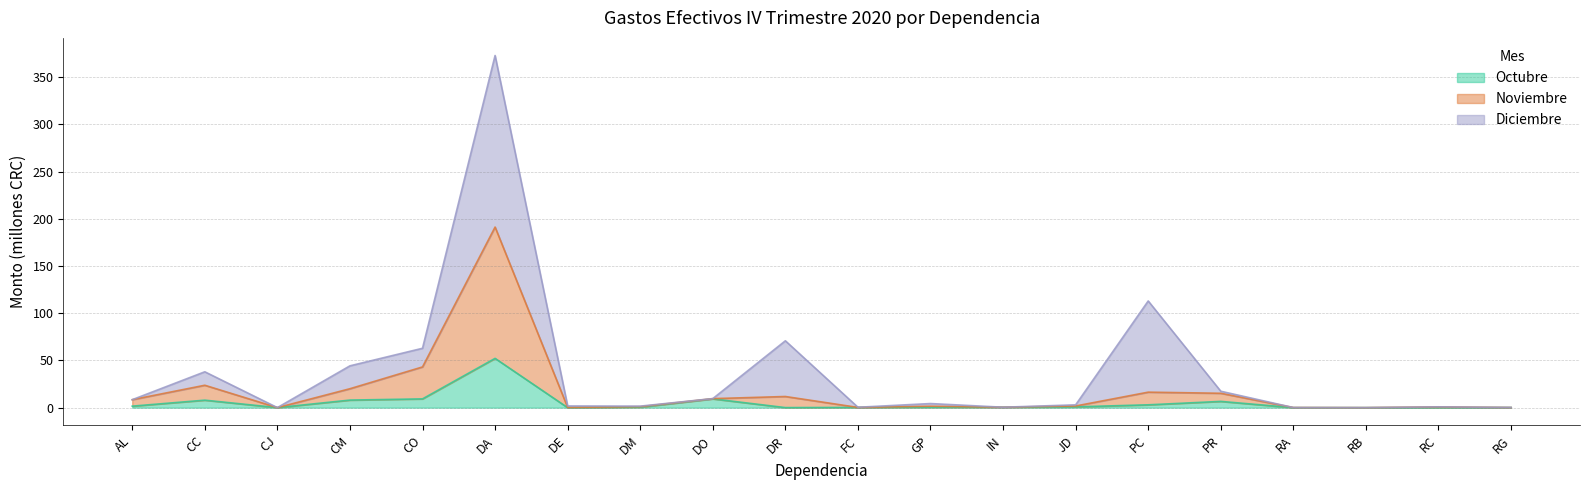

At which label does Noviembre reach its minimum?

RB